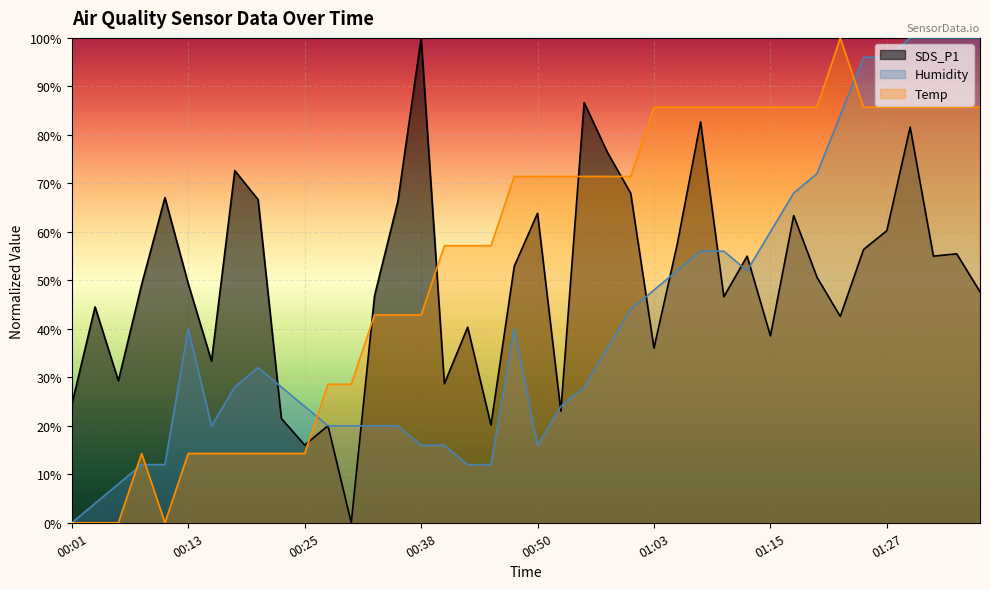

Where does the SDS_P1 series first go above 50?

00:10